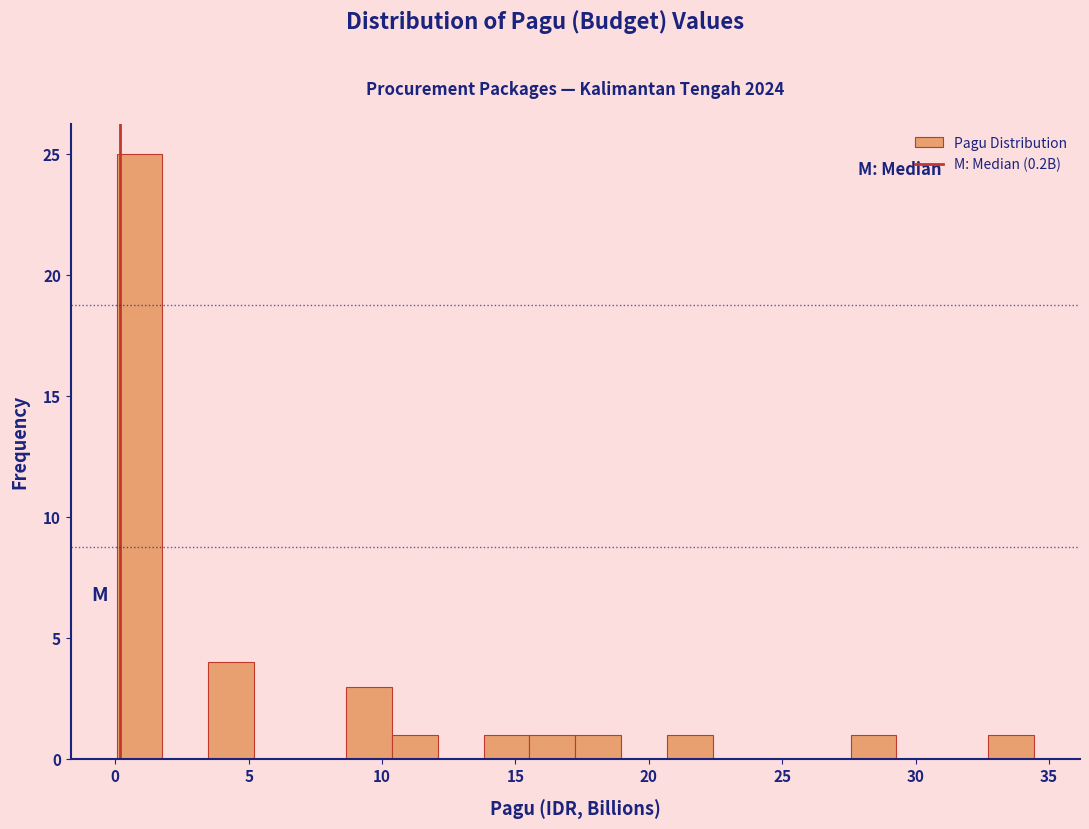

Read against the x-axis, roughly where is the centre of the tallest bar?

1.0